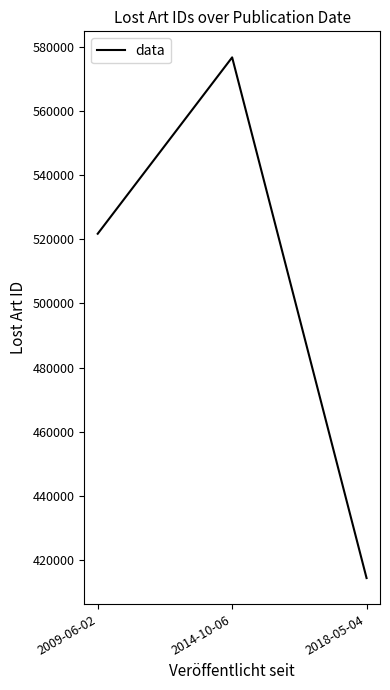

What is the change in value from 2014-10-06 to 2018-05-04?

-162541